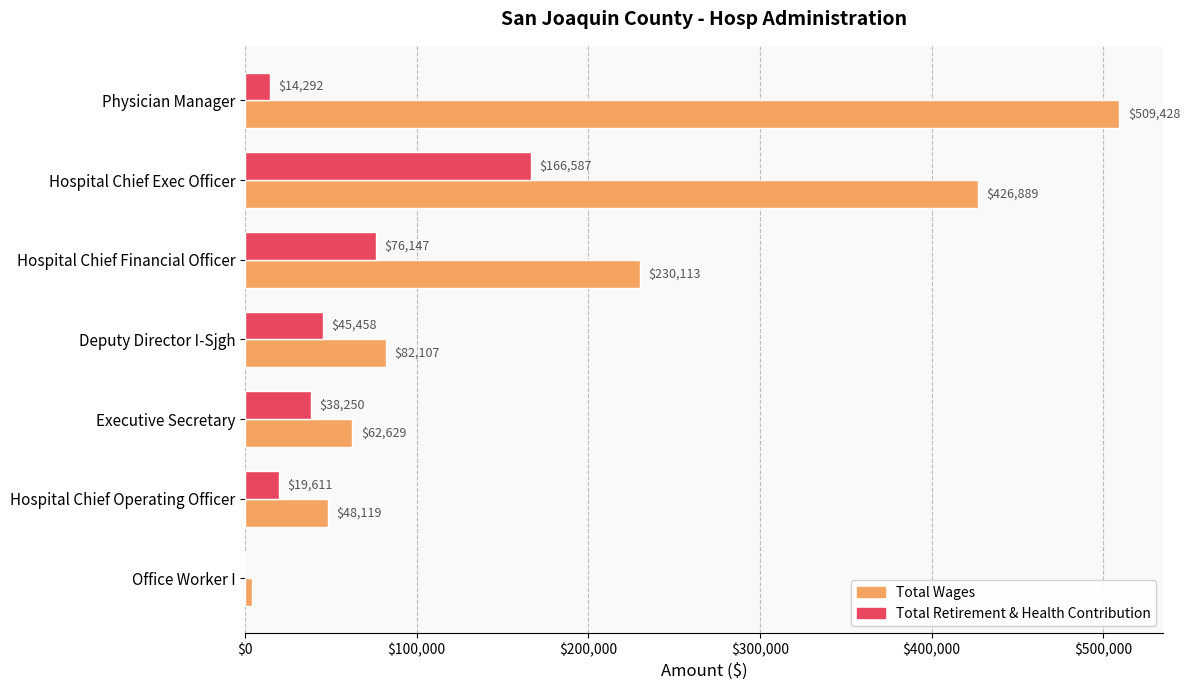

At which category is the sum across all series the highest?

Hospital Chief Exec Officer